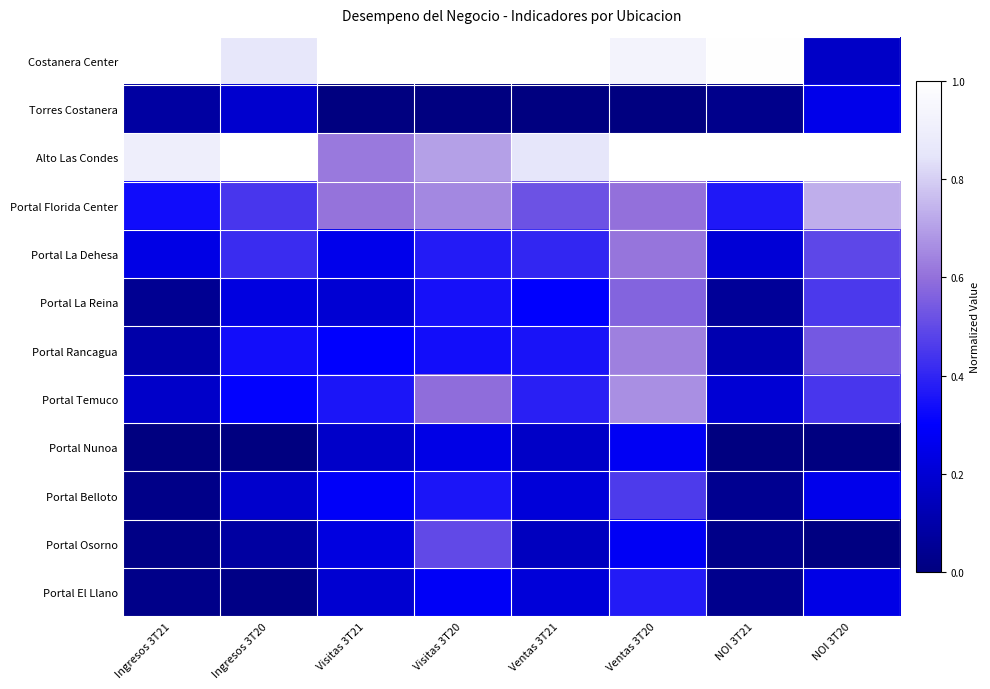

Which series has the largest total across all categories?

Alto Las Condes